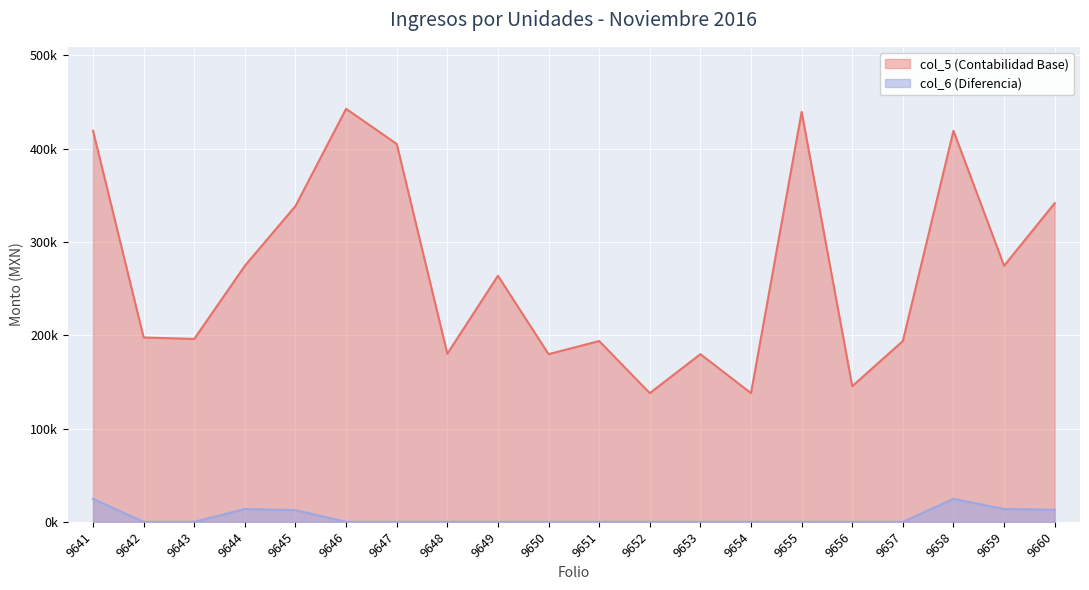

Which series changed the most between 9641 and 9646?

col_6 (Diferencia)